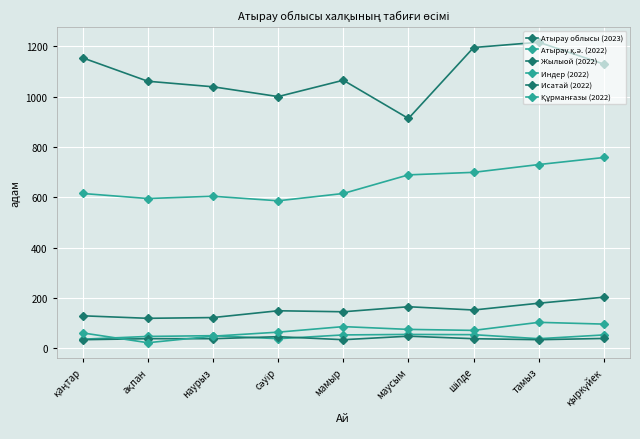

How many values in the Жылыой (2022) series are below 149?

4